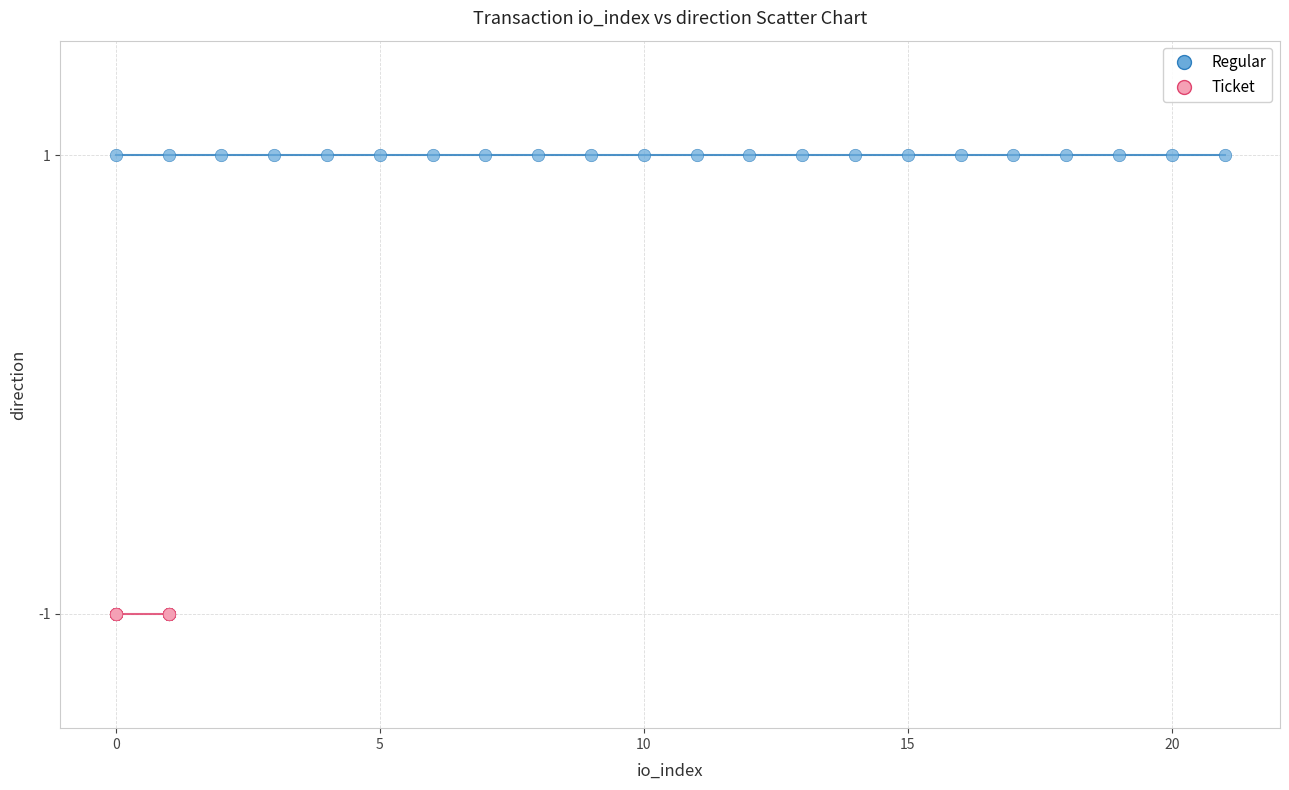

Which series contains the lowest Y value?

Ticket